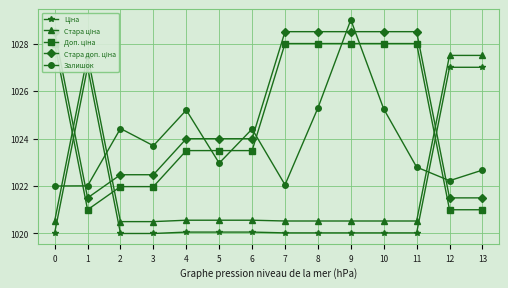

Reading right to left, what are all the values shown in this chart?

Ціна: 1027.0	1027.0	1020.0	1020.0	1020.0	1020.0	1020.0	1020.1	1020.1	1020.1	1020.0	1020.0	1027.0	1020.0
Стара ціна: 1027.5	1027.5	1020.5	1020.5	1020.5	1020.5	1020.5	1020.6	1020.6	1020.6	1020.5	1020.5	1027.5	1020.5
Доп. ціна: 1021.0	1021.0	1028.0	1028.0	1028.0	1028.0	1028.0	1023.5	1023.5	1023.5	1022.0	1022.0	1021.0	1028.0
Стара доп. ціна: 1021.5	1021.5	1028.5	1028.5	1028.5	1028.5	1028.5	1024.0	1024.0	1024.0	1022.5	1022.5	1021.5	1028.5
Залишок: 1022.7	1022.2	1022.8	1025.2	1029.0	1025.3	1022.0	1024.4	1023.0	1025.2	1023.7	1024.4	1022.0	1022.0